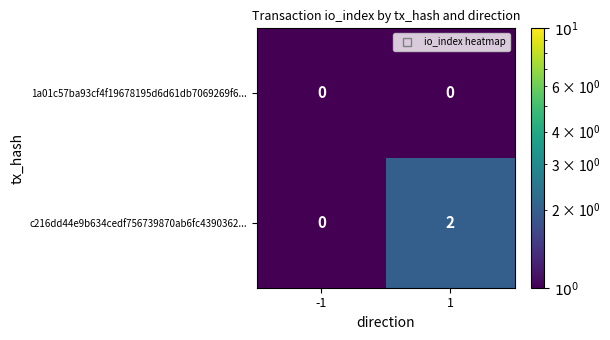

Reading left to right, extract all data points from this chart.

1a01c57ba93cf4f19678195d6d61db7069269f6...: -1=0	1=0
c216dd44e9b634cedf756739870ab6fc4390362...: -1=0	1=2